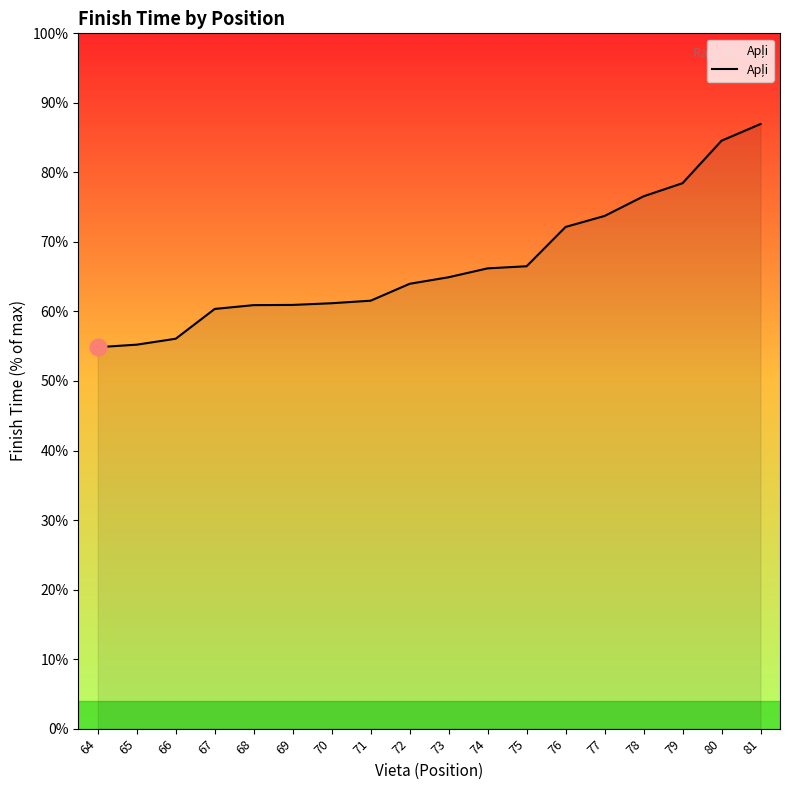

Does the chart display data point markers on the line(s)?

No